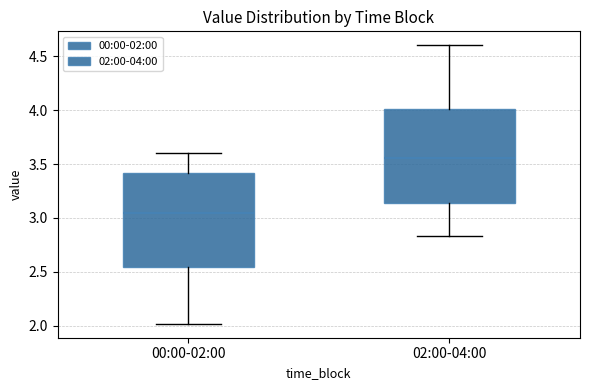

Reading left to right, read every box against the y-axis: the position of its median line, the range the box covers, and the ends of its whiskers. The values are not printed on the chart, so give them approximately, as read against the axis.

00:00-02:00: median 3.05, box 2.55 to 3.40, whiskers 2.00 to 3.60
02:00-04:00: median 3.55, box 3.15 to 4.00, whiskers 2.85 to 4.60